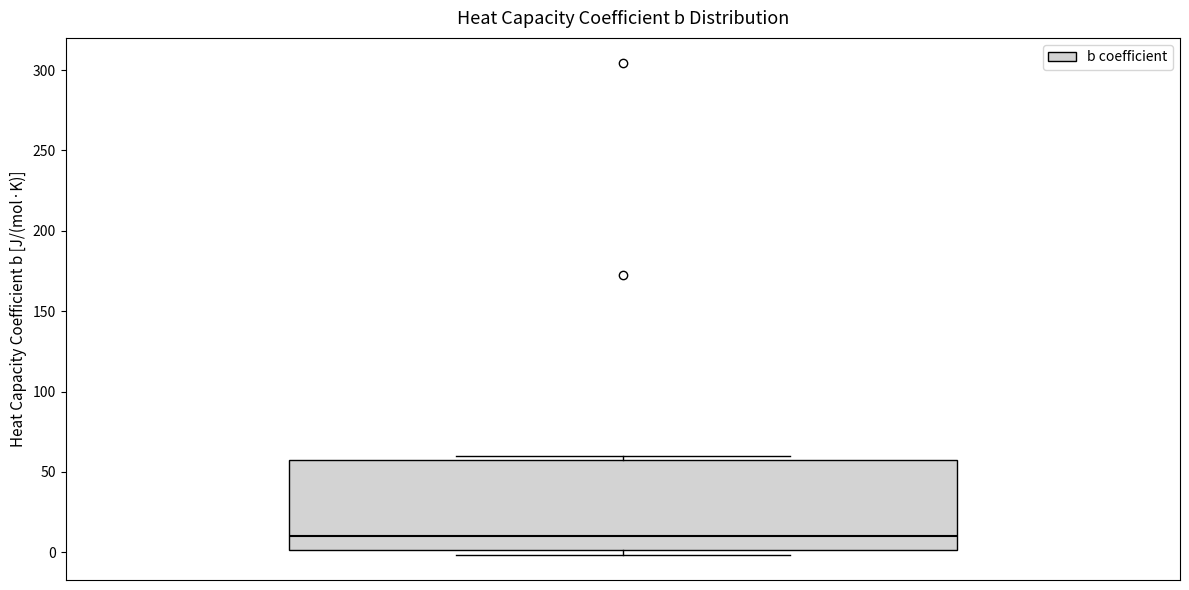

Read this box plot against the y-axis: the position of the median line, the range covered by the box, and the ends of both whiskers. The values are not printed on the chart, so give them approximately, as read against the axis.

median 10, box 0 to 55, whiskers 0 (just below the box's lower edge) to 60